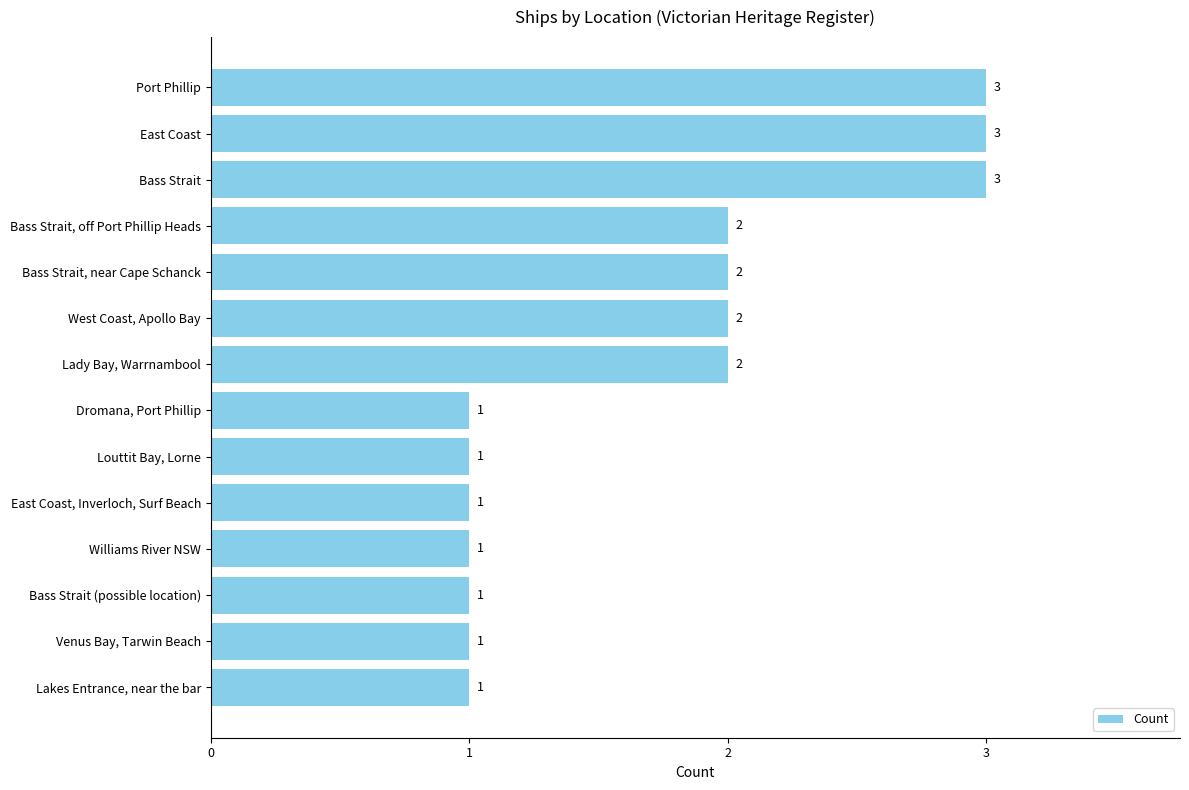

How many values are between 1 and 2?

11